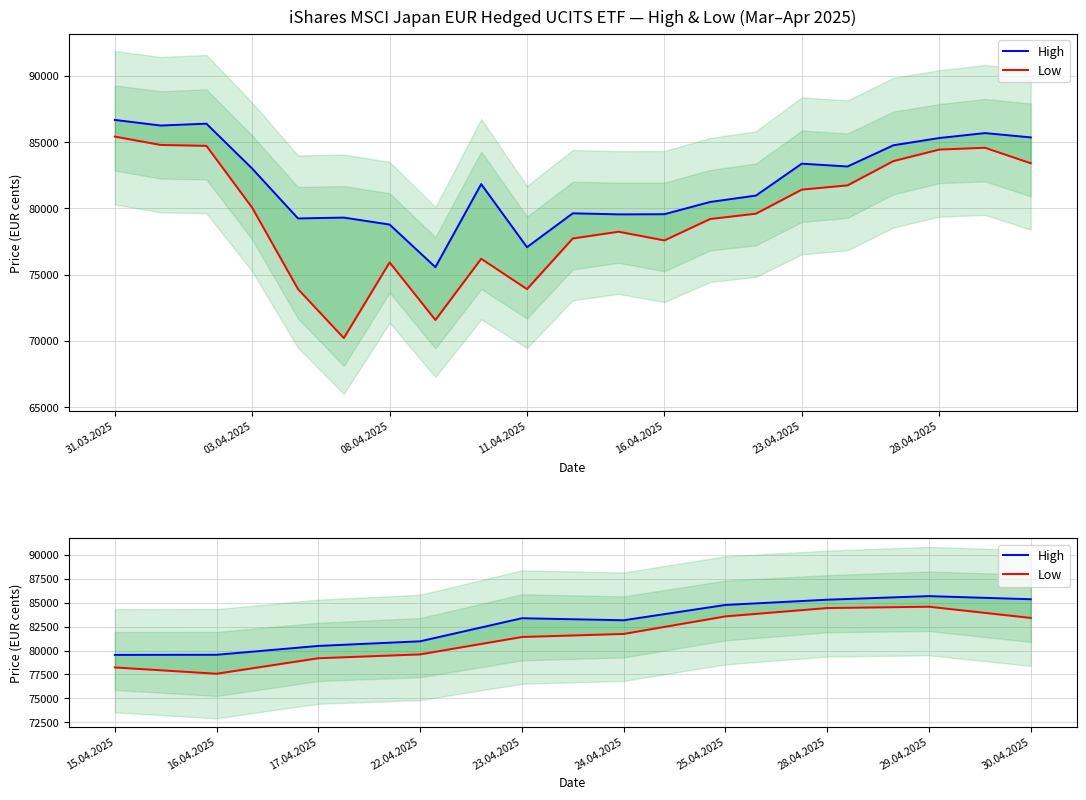

Which series has the largest range (max minus min)?

Low